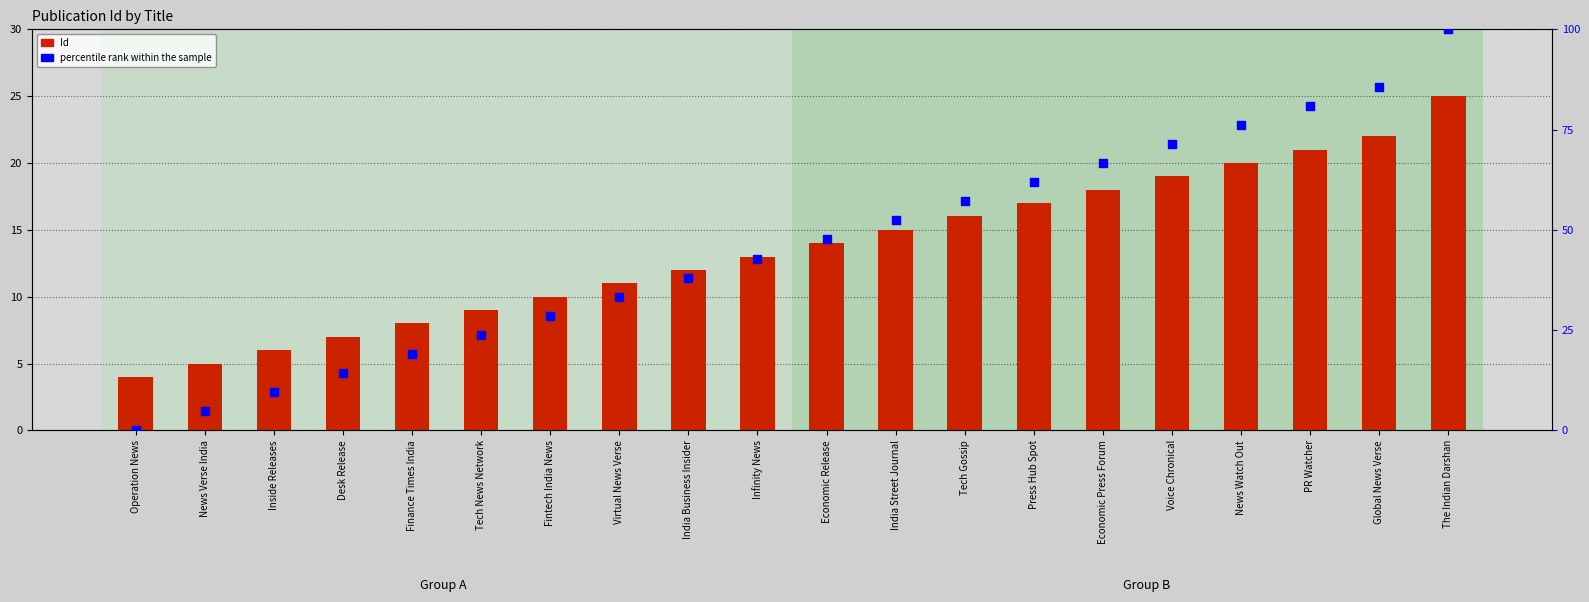

At how many categories does at least one series exceed 91?

1